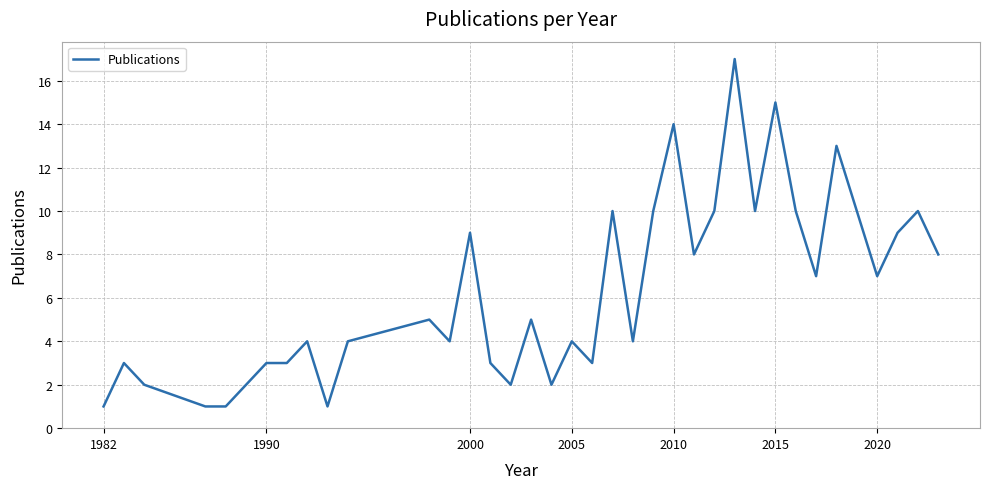

What is the difference between the maximum and minimum values?

16